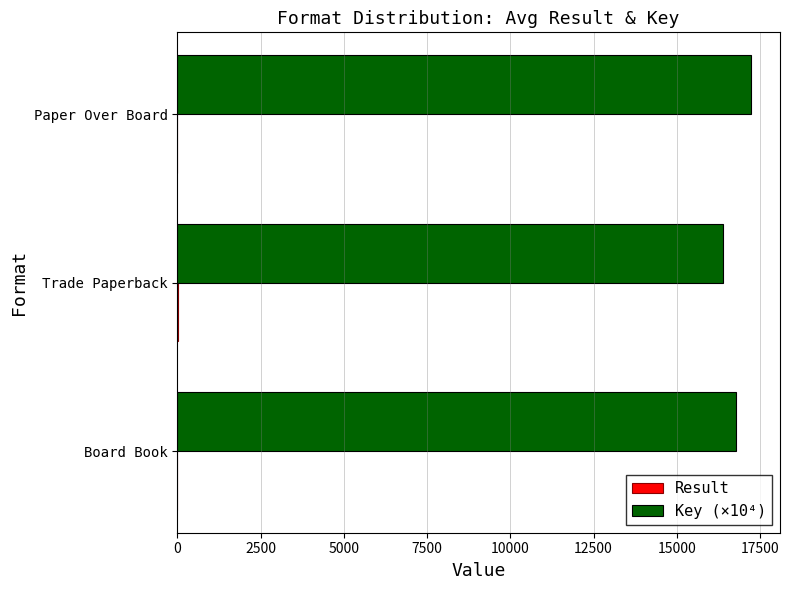

True or false: Key (×10⁴) has a value of 17237.9 at Paper Over Board.

True